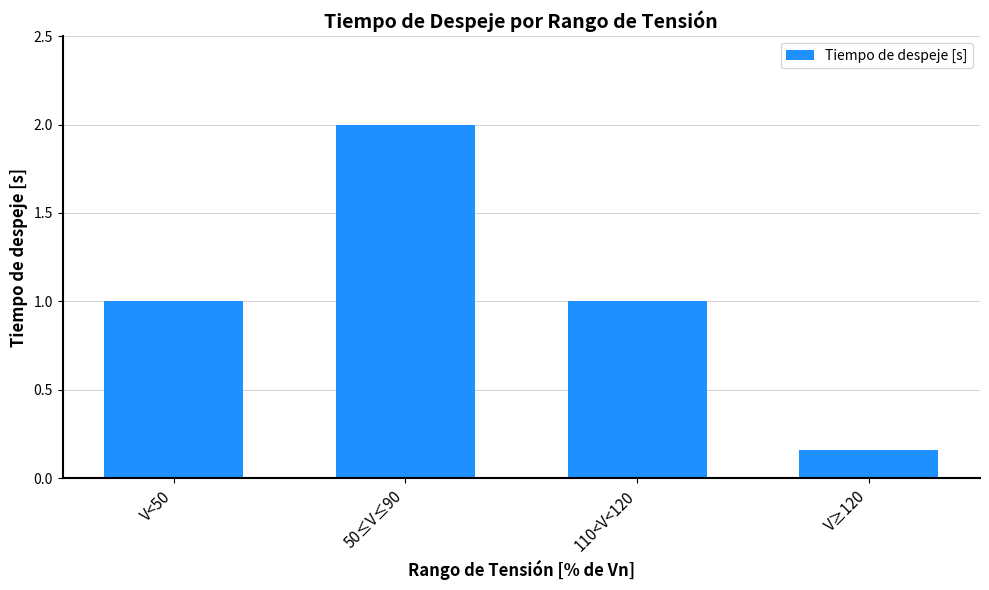

What is the maximum value shown in the chart?

2.0